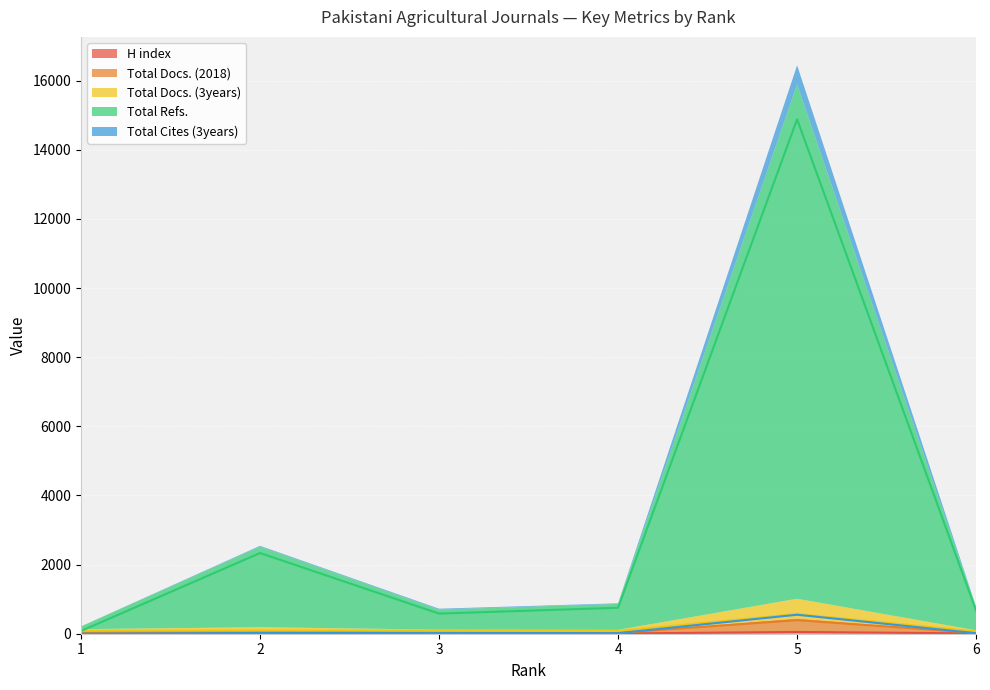

The Total Refs. series shows 212 at 6. True or false?

False